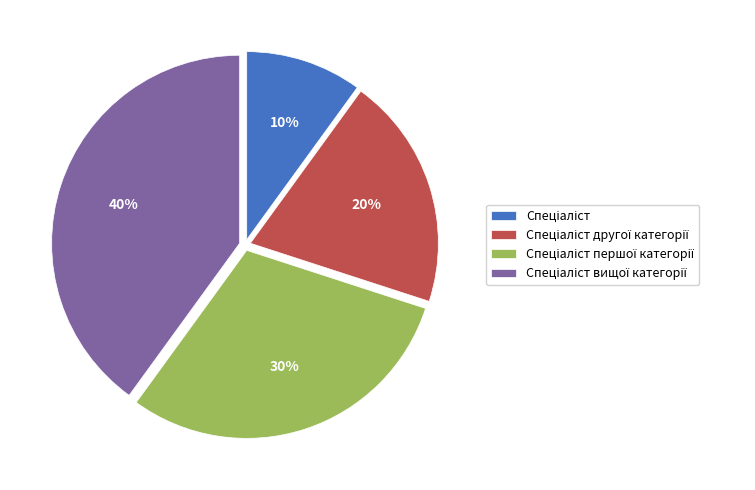

To the nearest percent, what is the average slice percentage?

25%